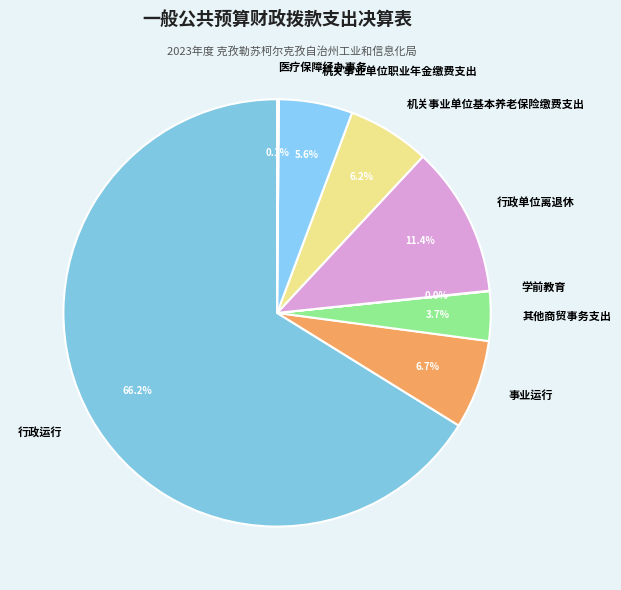

How much of the chart is everything except 机关事业单位基本养老保险缴费支出?

93.8%